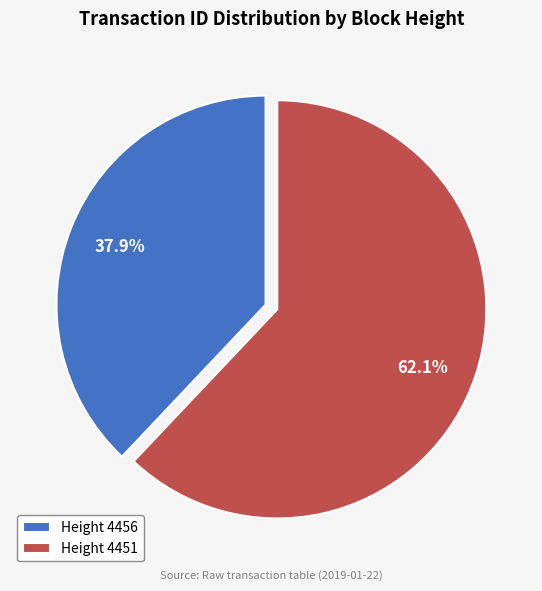

Which slice is the largest?

Height 4451